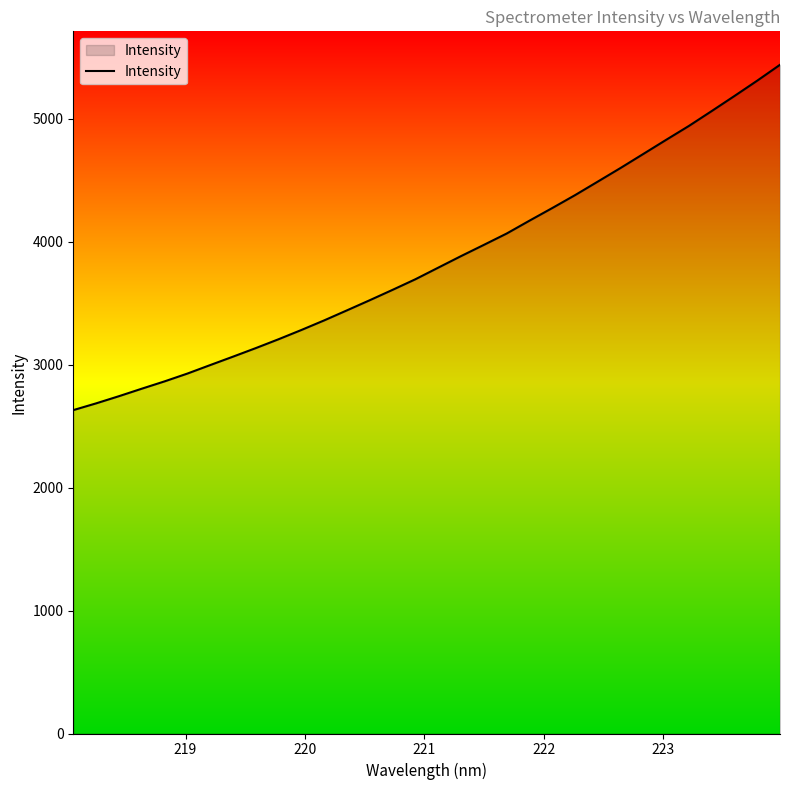

Count the number of values greater than 3789.

16